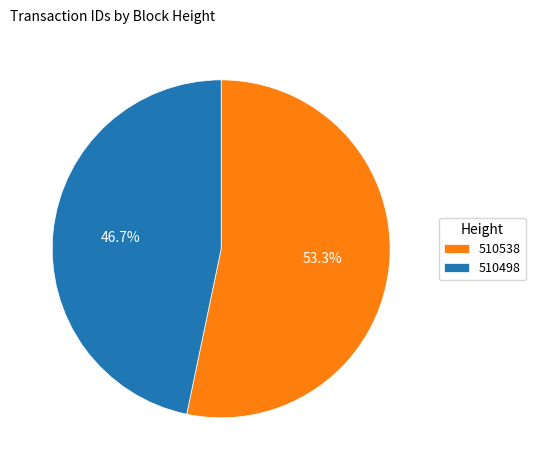

Which category has the smallest portion of the pie?

510498